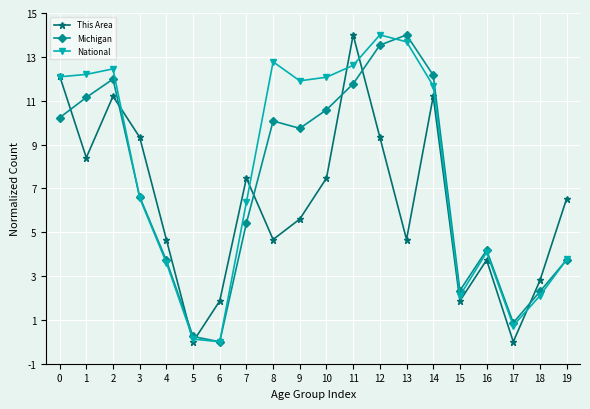

How many lines are shown in the chart?

3